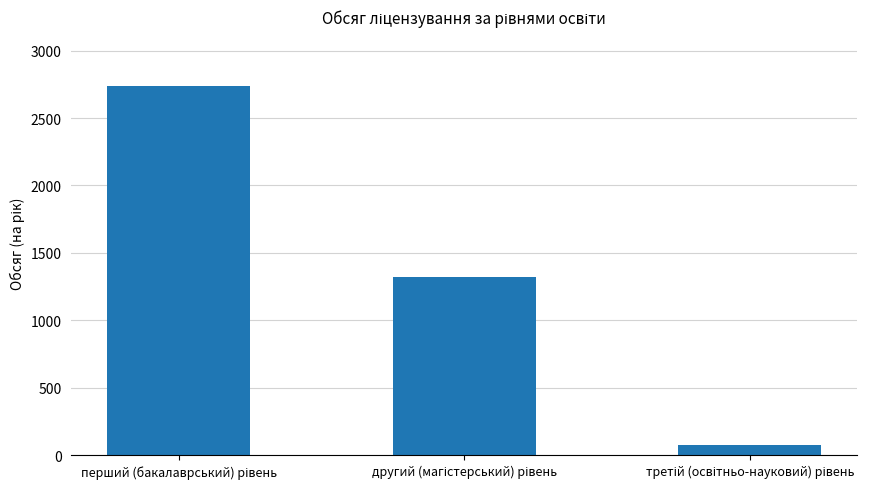

Reading left to right, transcribe all the data shown in this chart.

2734	1319	78